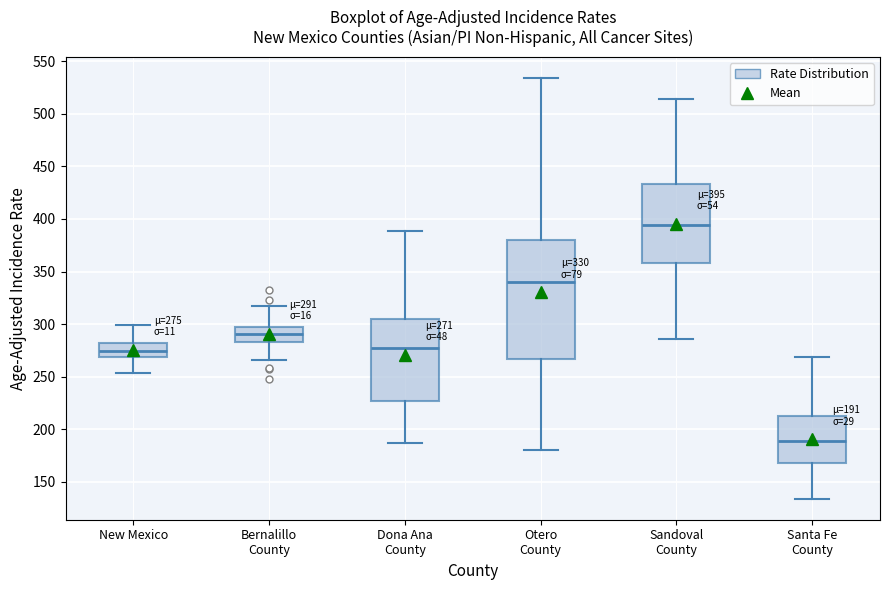

Which box is the tallest, from its lower edge to its upper edge?

Otero County